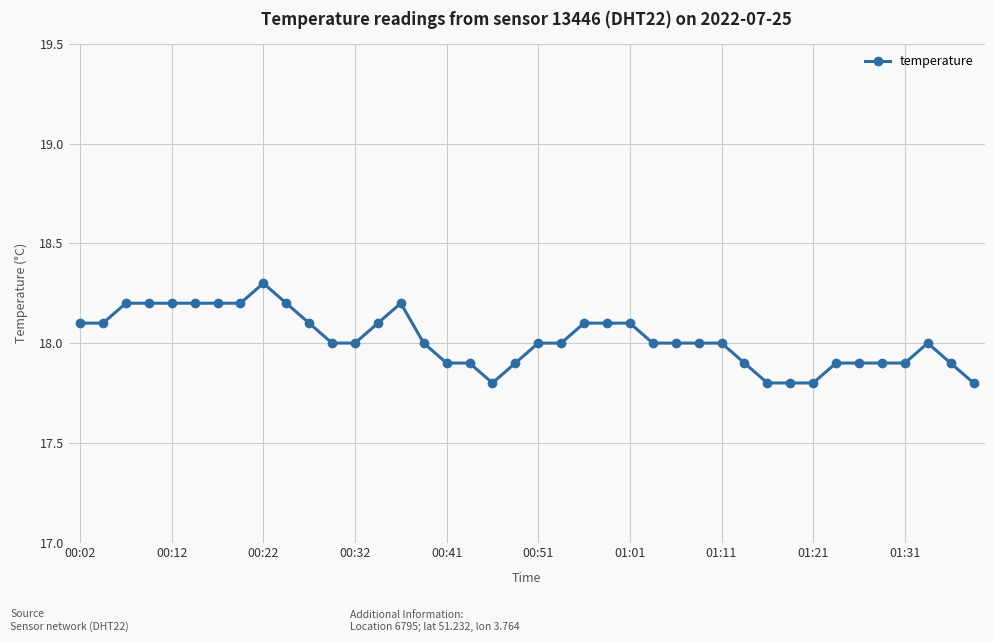

What is the value of the 34th point from the left?

17.9